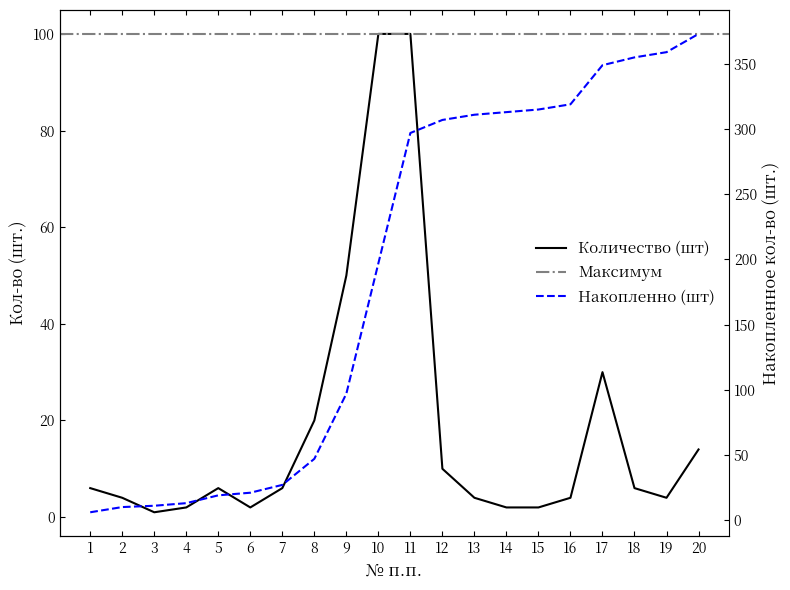

True or false: Количество (шт) has a value of 8 at 20.

False